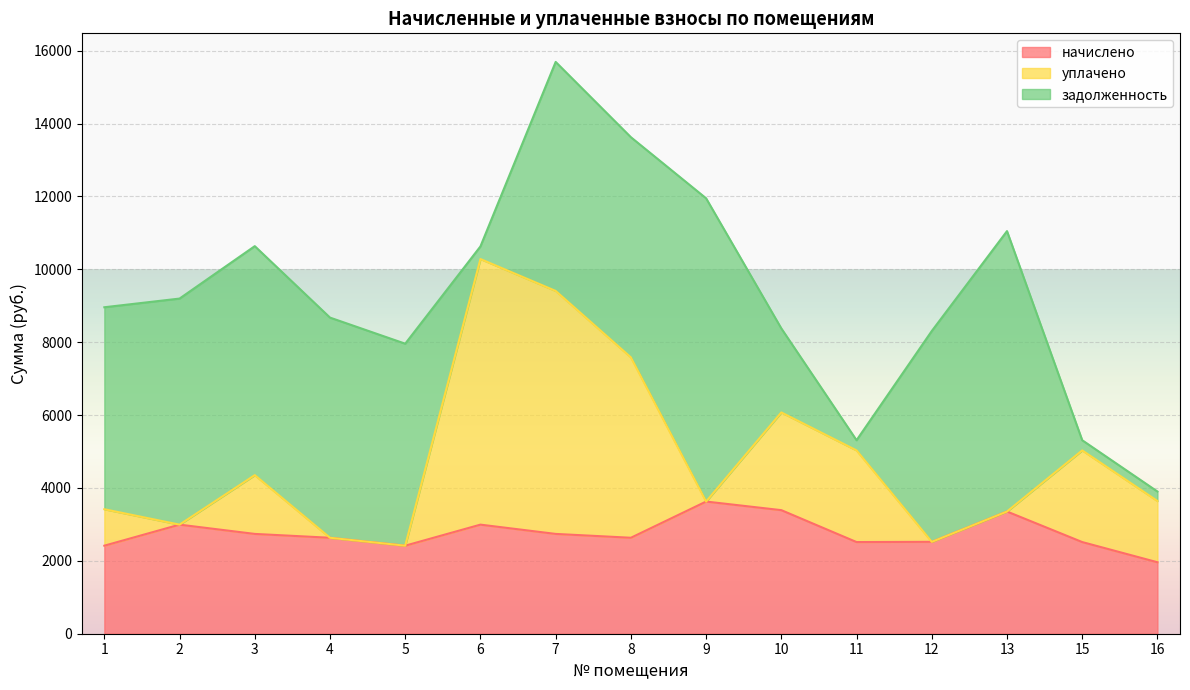

Is it true that уплачено equals 736.2 at 1?

False